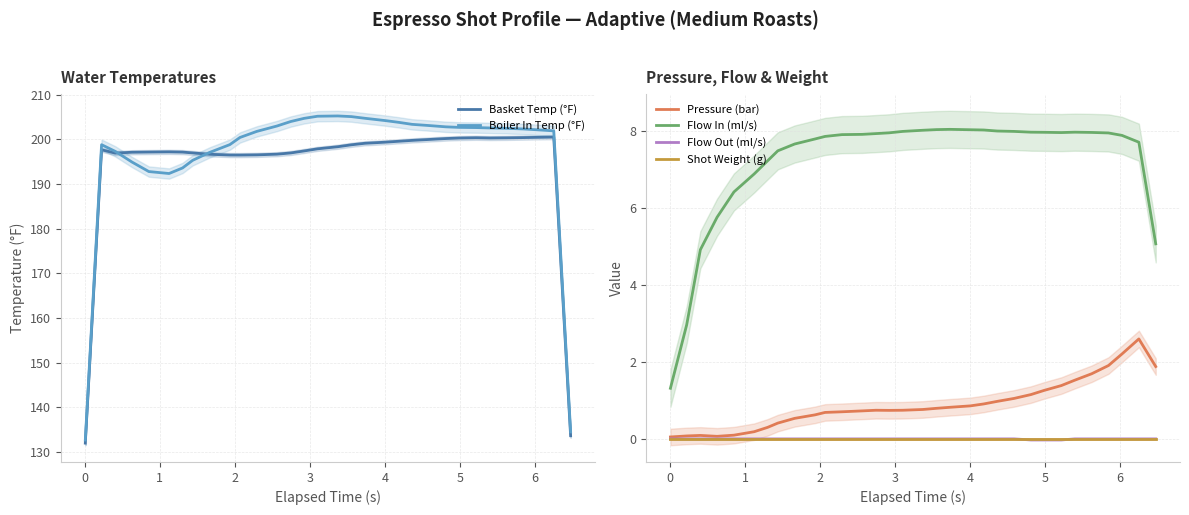

What is the maximum value for Boiler In Temp (°F)?

205.2